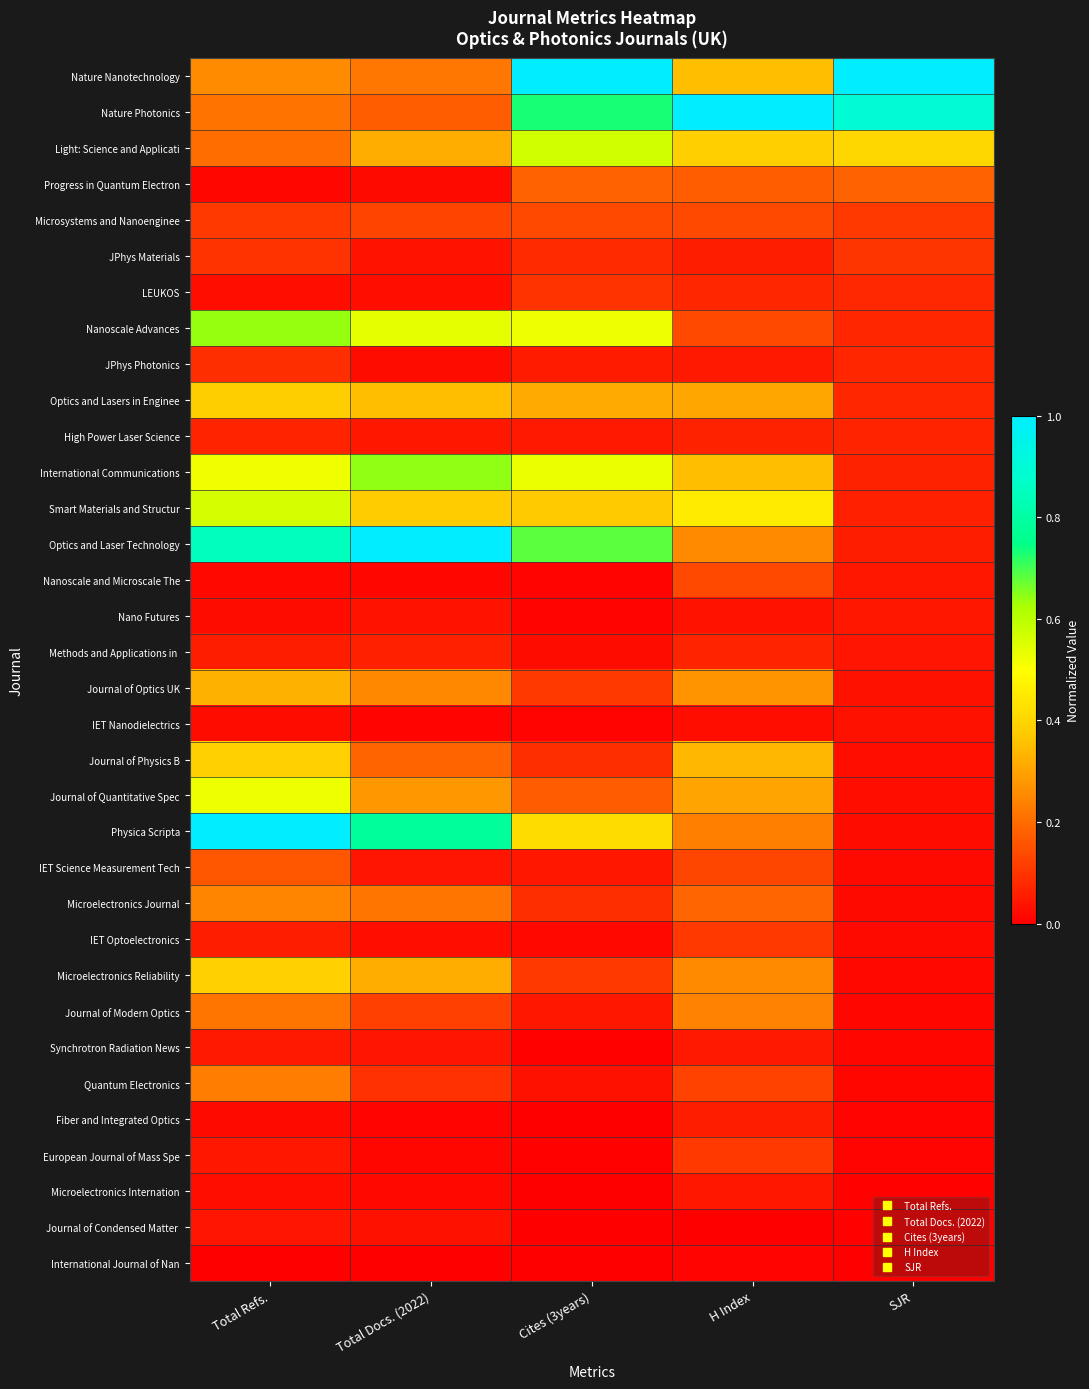

At how many categories does at least one series exceed 0?

5